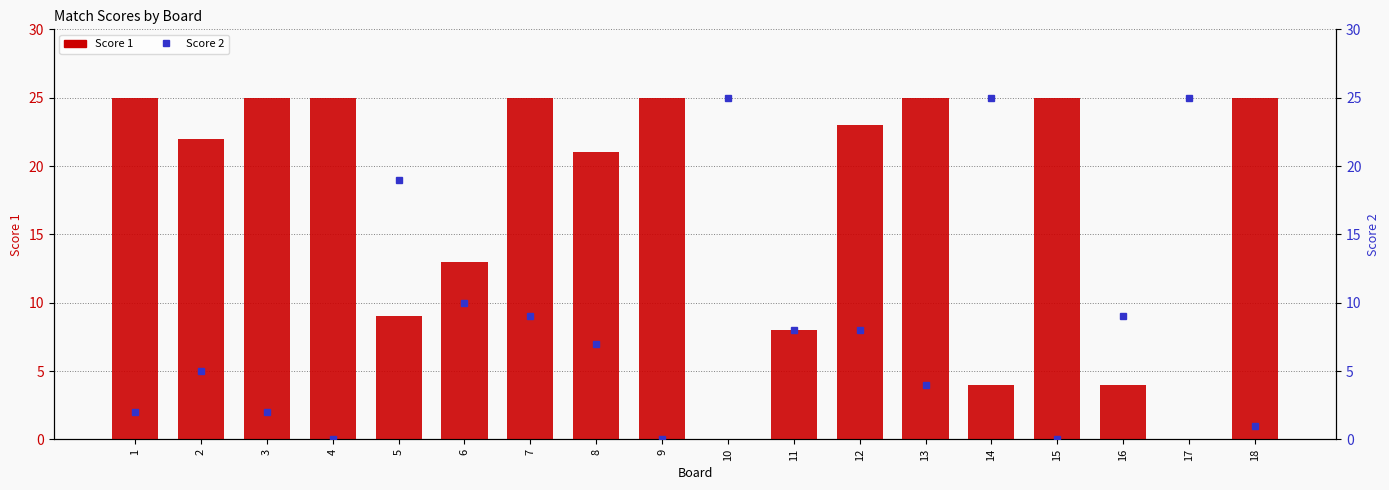

What value does the Score 1 series have at 9?

25